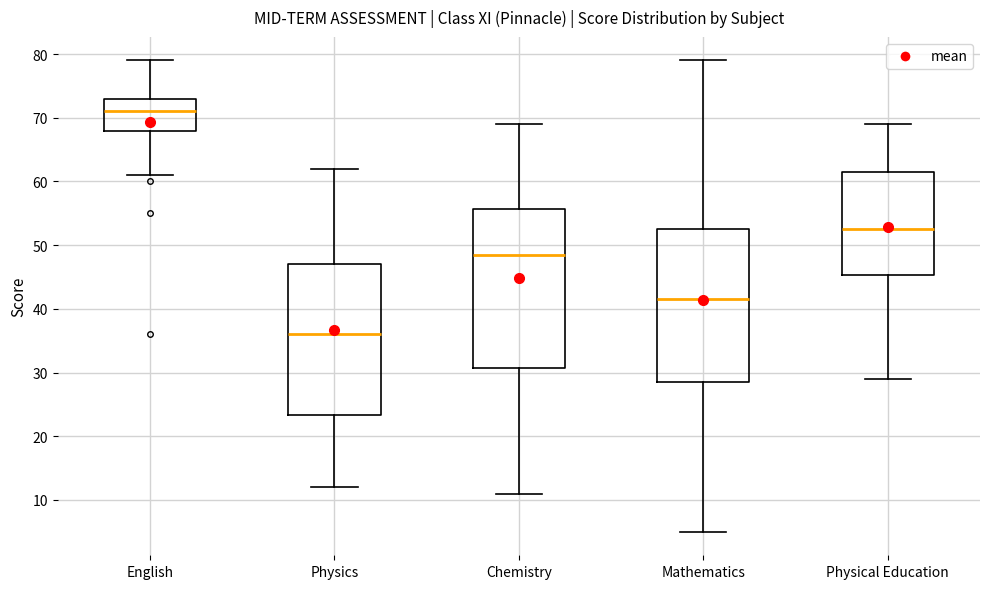

Which box is the tallest, from its lower edge to its upper edge?

Chemistry